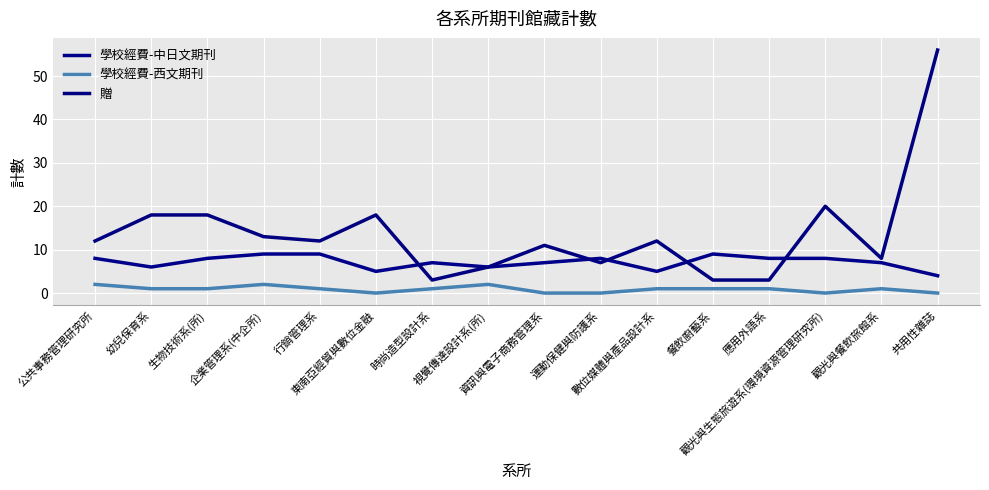

At which category is the sum across all series the highest?

共用性雜誌